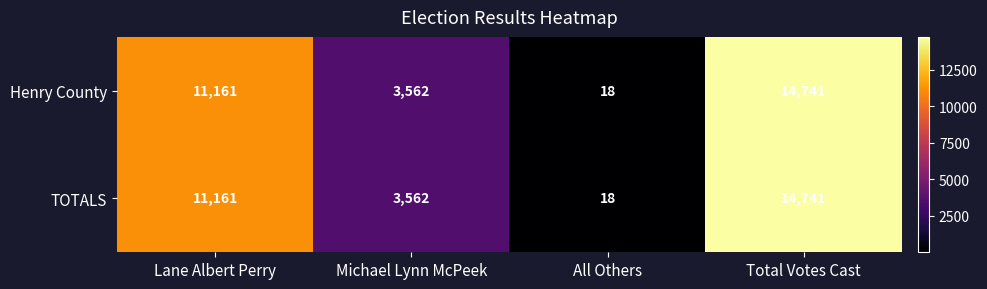

What is the total value across all series at Michael Lynn McPeek?

7124